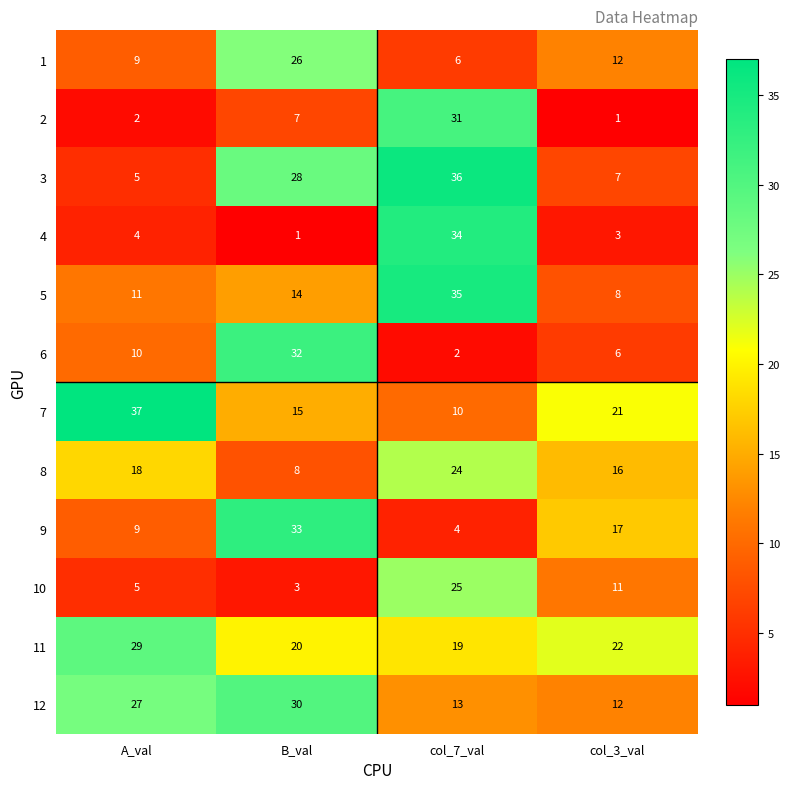

Which category has the lowest value in the 1 series?

col_7_val